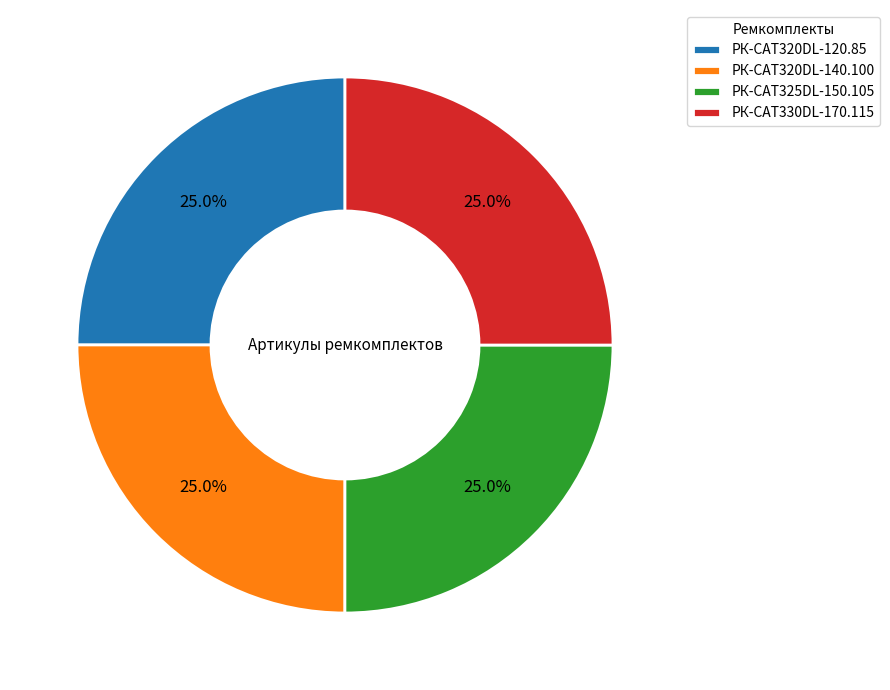

What is the ratio of the value at РК-CAT330DL-170.115 to the value at РК-CAT325DL-150.105?

1.0